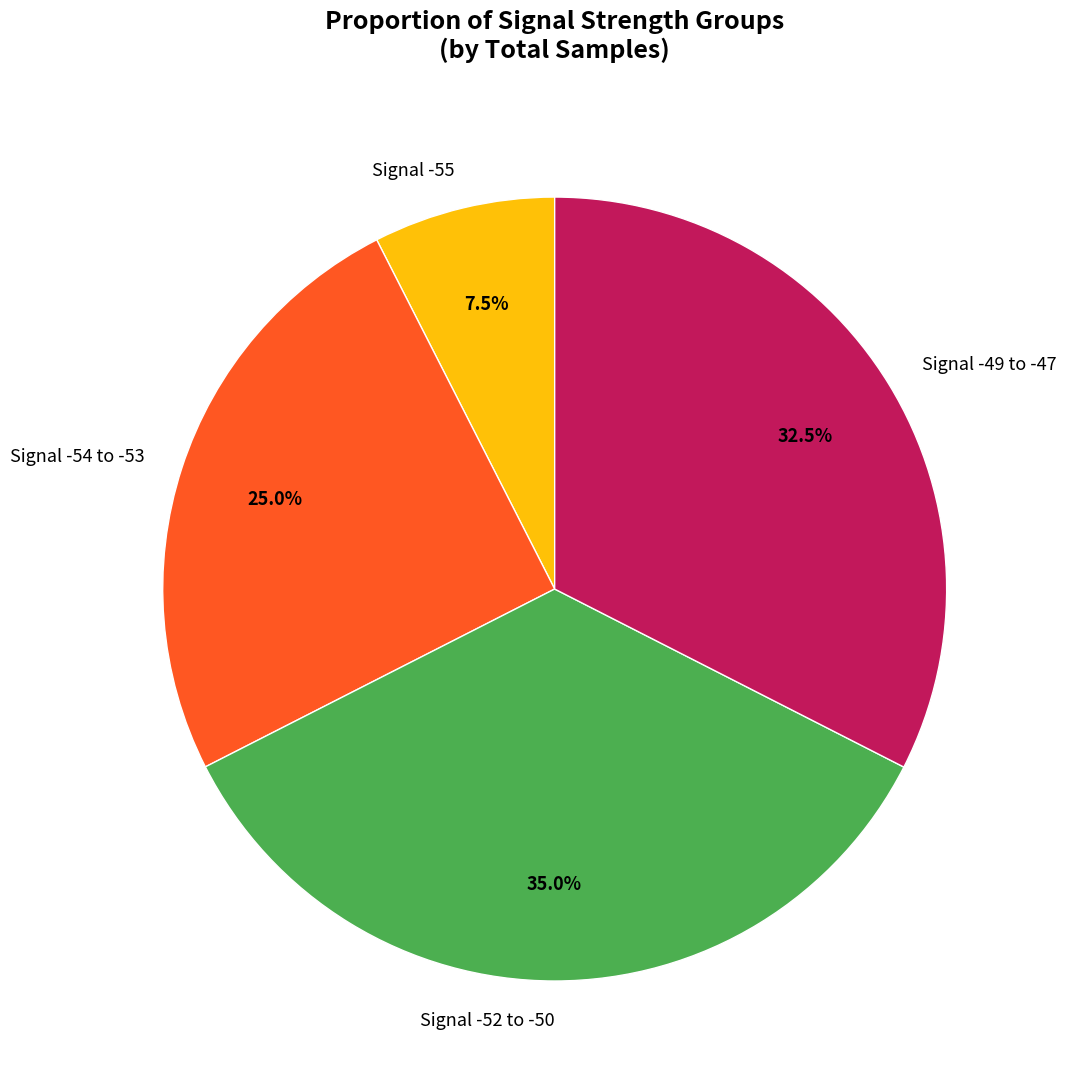

Does Signal -49 to -47 represent more than half of the total?

No